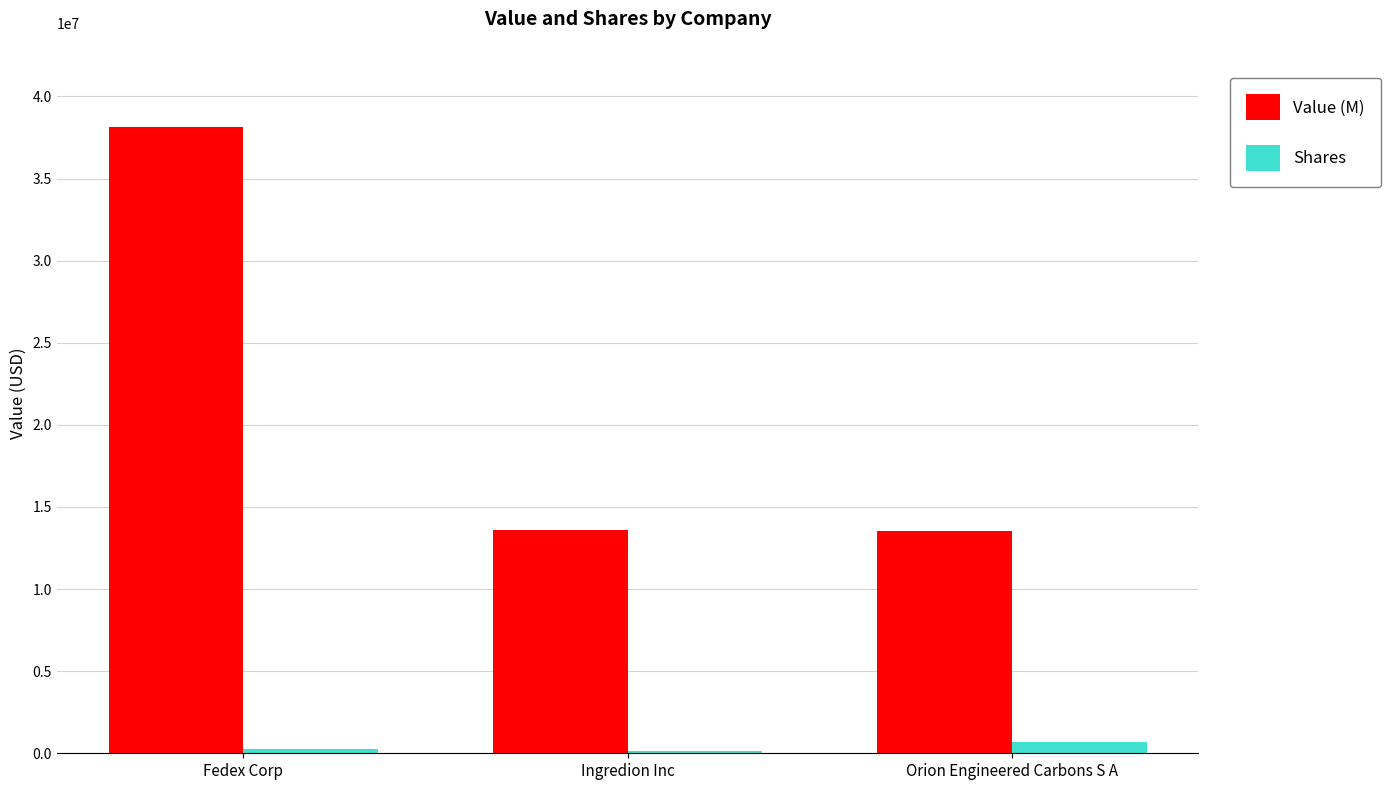

List the series in order of their overall mean, lowest first.

Shares, Value (M)